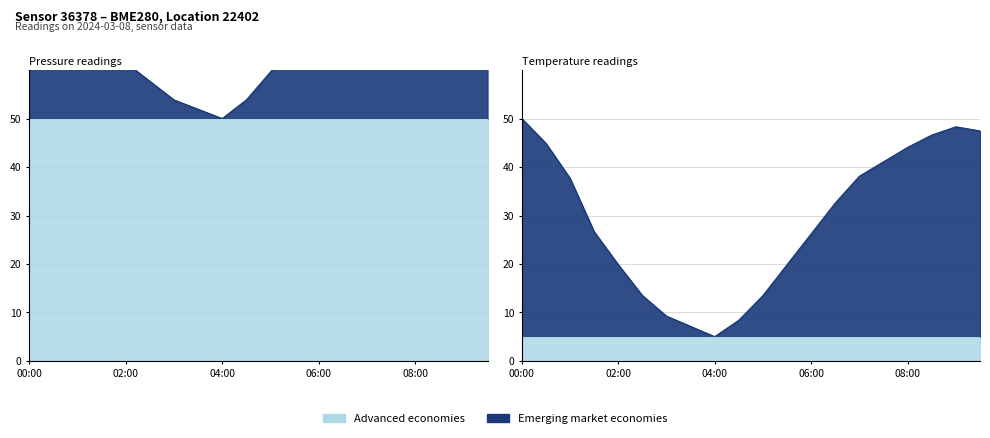

What is the difference between the pressure values at 01:00 and 07:30?

14.4